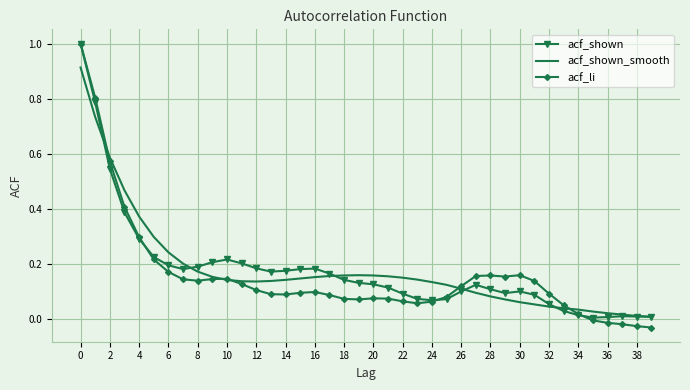

Which series has the largest range (max minus min)?

acf_li